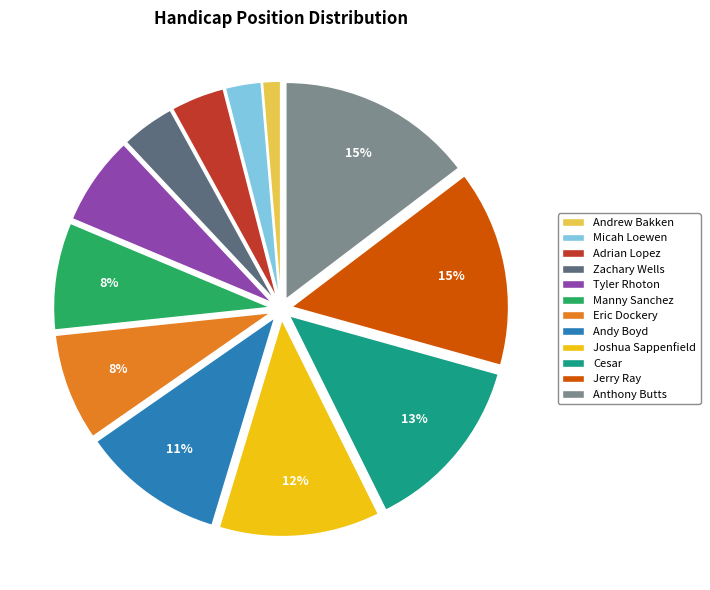

The Manny Sanchez slice represents 1% of the pie. True or false?

False